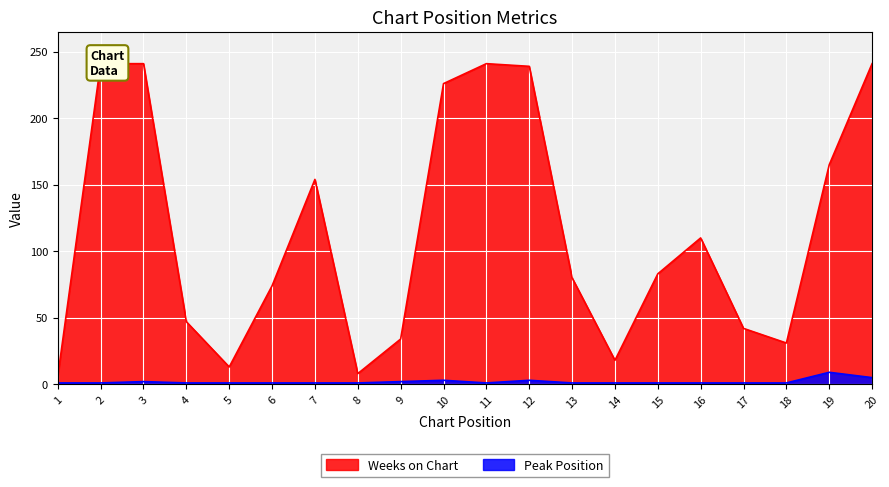

True or false: Weeks on Chart and Peak Position intersect in this chart.

False